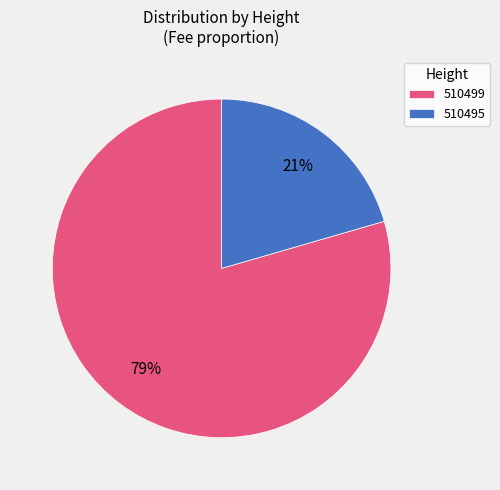

Does 510499 represent more than half of the total?

Yes